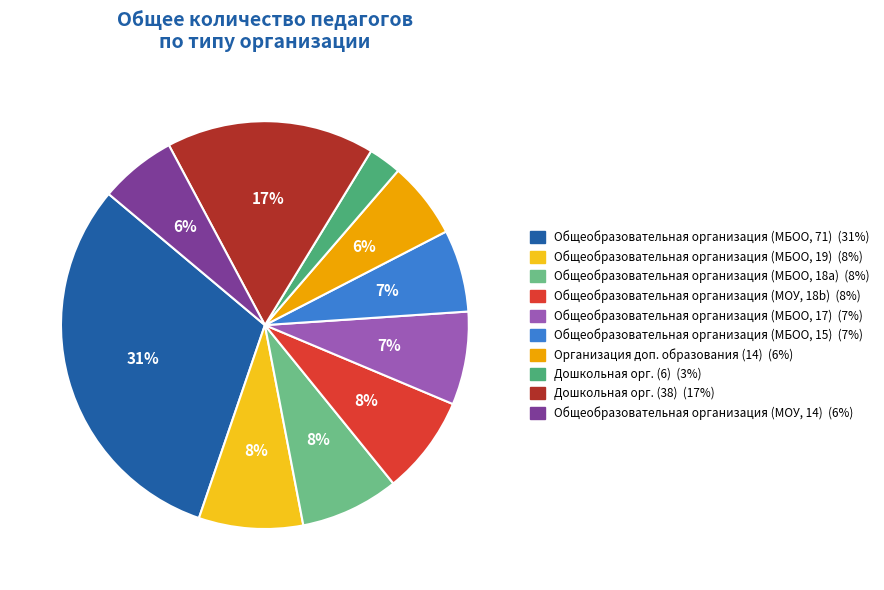

Rank the categories by value from highest to lowest.

Общеобразовательная организация (71), Дошкольная образовательная организация (38), Общеобразовательная организация (19), Общеобразовательная организация (18), Общеобразовательная организация (18), Общеобразовательная организация (17), Общеобразовательная организация (15), Организация дополнительного образования, Общеобразовательная организация (14), Дошкольная образовательная организация (6)